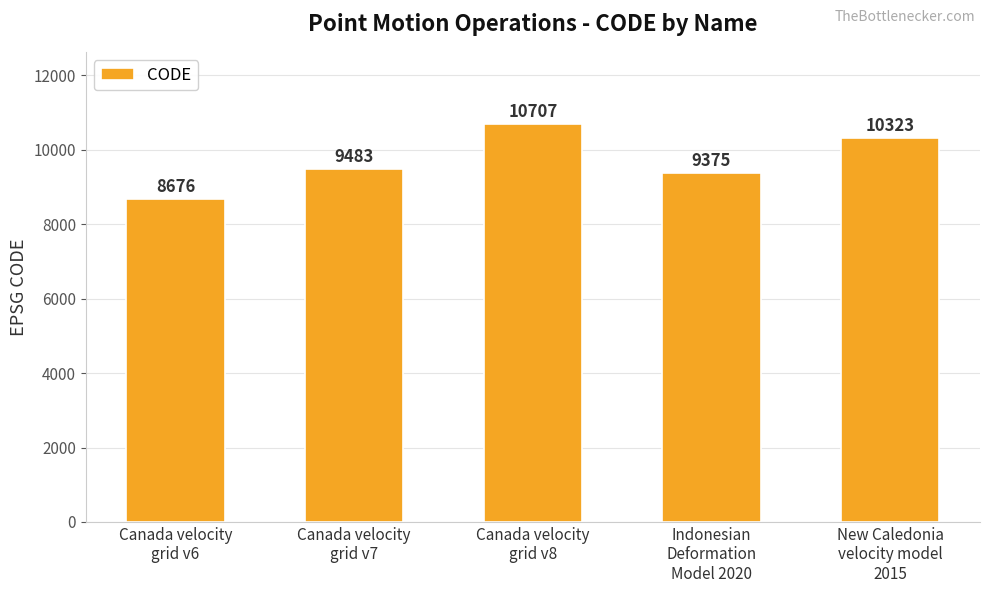

What is the value of the 1st bar from the left?

8676